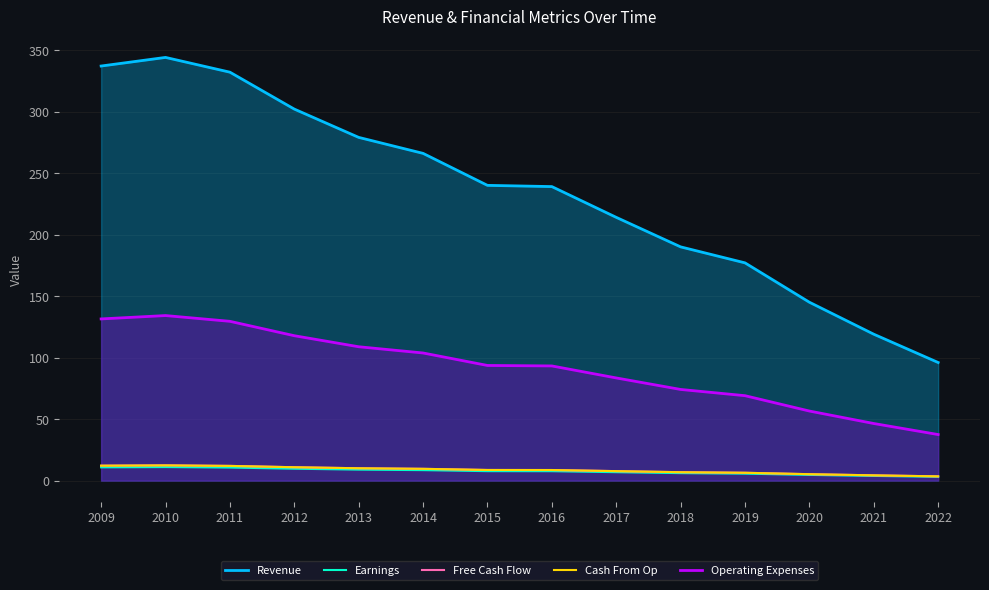

Does the chart have visible grid lines?

Yes